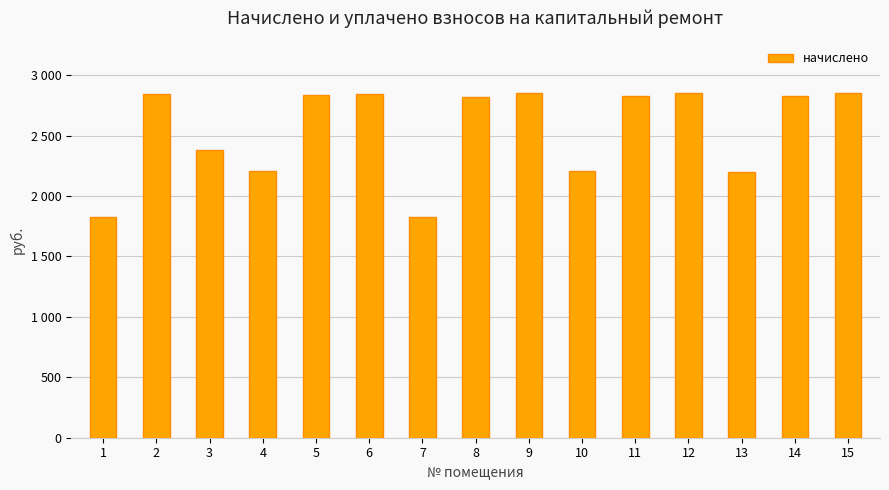

The value at 5 is 2833.4. True or false?

True